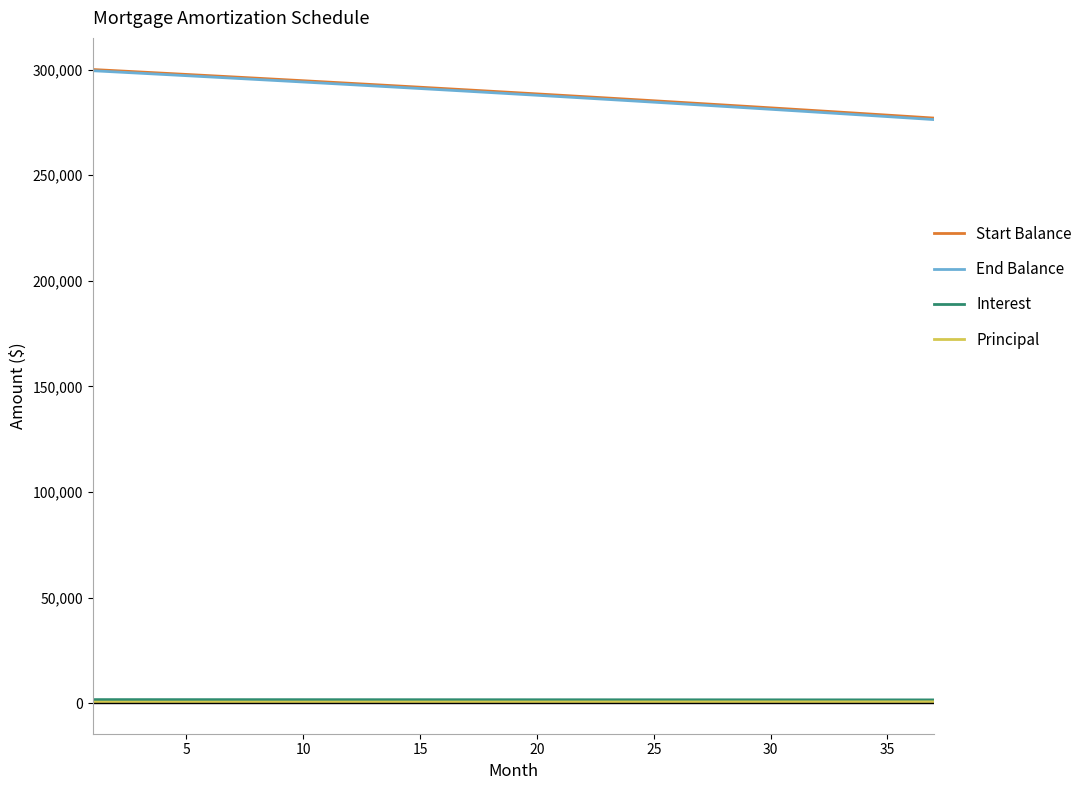

Which series has the largest range (max minus min)?

End Balance